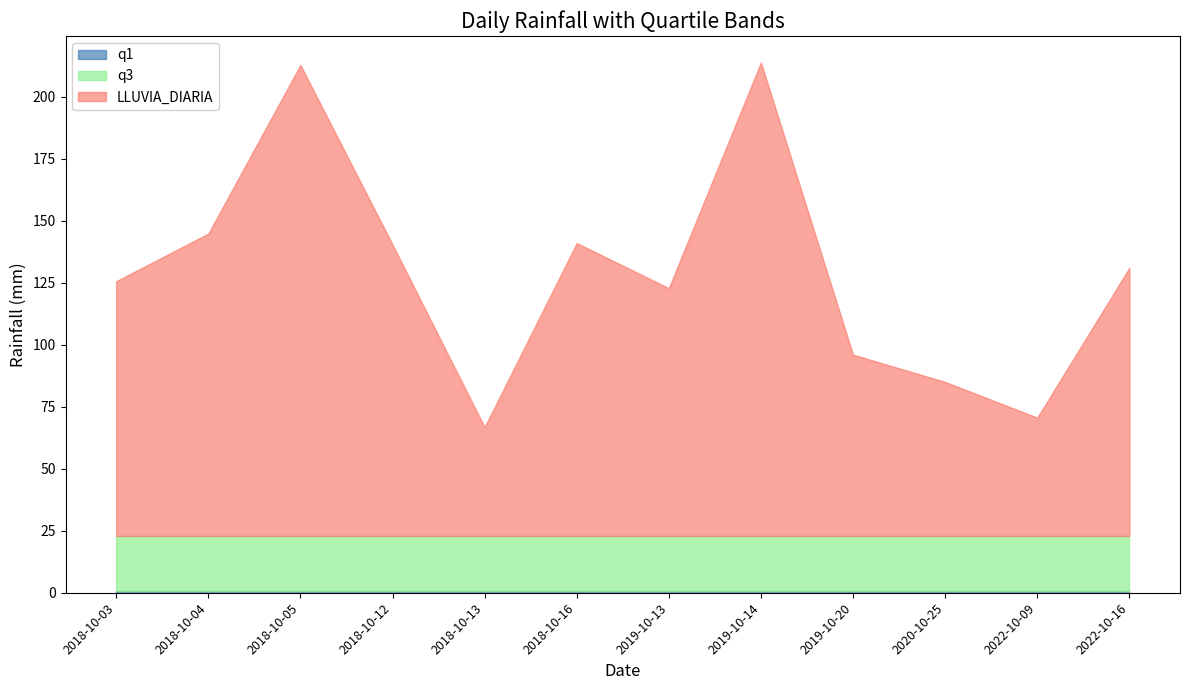

Reading right to left, list all the values displayed in this chart.

LLUVIA_DIARIA: 131.0	70.6	85.0	96.0	213.8	122.8	141.0	66.8	140.4	212.8	144.8	125.6
q1: 0.8	0.8	0.8	0.8	0.8	0.8	0.8	0.8	0.8	0.8	0.8	0.8
q3: 22.9	22.9	22.9	22.9	22.9	22.9	22.9	22.9	22.9	22.9	22.9	22.9